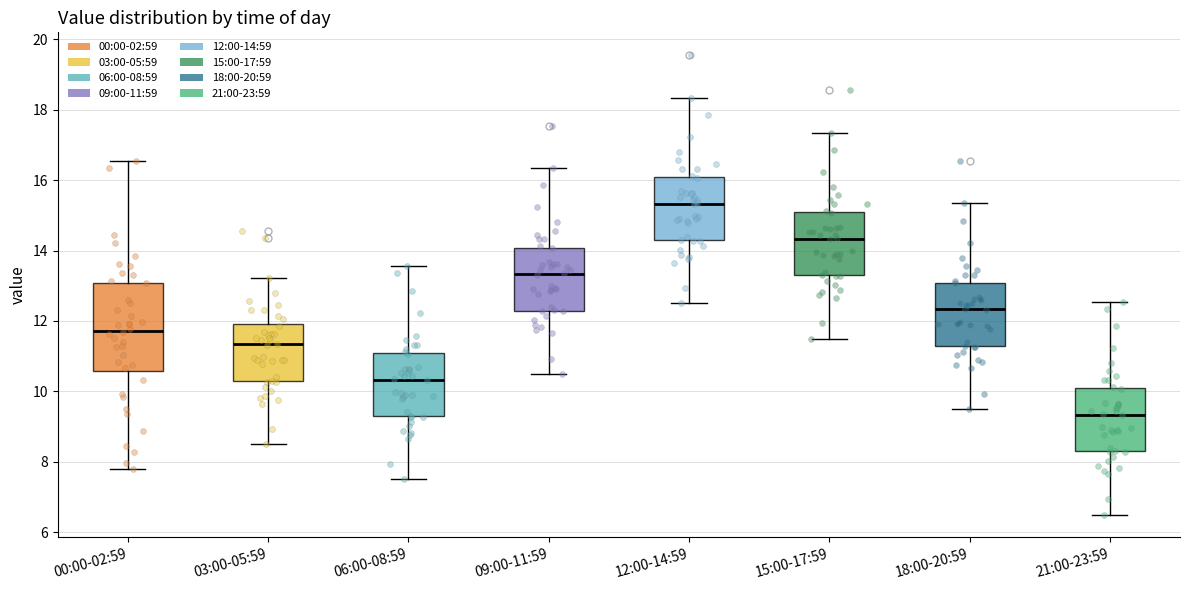

Reading left to right, transcribe this box plot: for each box, give where its median line is, the range the box spans, and where its two whiskers end, as read against the y-axis. The values are not printed on the chart, so give them approximately, as read against the axis.

00:00-02:59: median 11.8, box 10.6 to 13.0, whiskers 7.8 to 16.6
03:00-05:59: median 11.4, box 10.2 to 12.0, whiskers 8.6 to 13.2
06:00-08:59: median 10.4, box 9.2 to 11.0, whiskers 7.6 to 13.6
09:00-11:59: median 13.4, box 12.2 to 14.0, whiskers 10.6 to 16.4
12:00-14:59: median 15.4, box 14.2 to 16.0, whiskers 12.6 to 18.4
15:00-17:59: median 14.4, box 13.2 to 15.0, whiskers 11.6 to 17.4
18:00-20:59: median 12.4, box 11.2 to 13.0, whiskers 9.6 to 15.4
21:00-23:59: median 9.4, box 8.2 to 10.0, whiskers 6.6 to 12.6